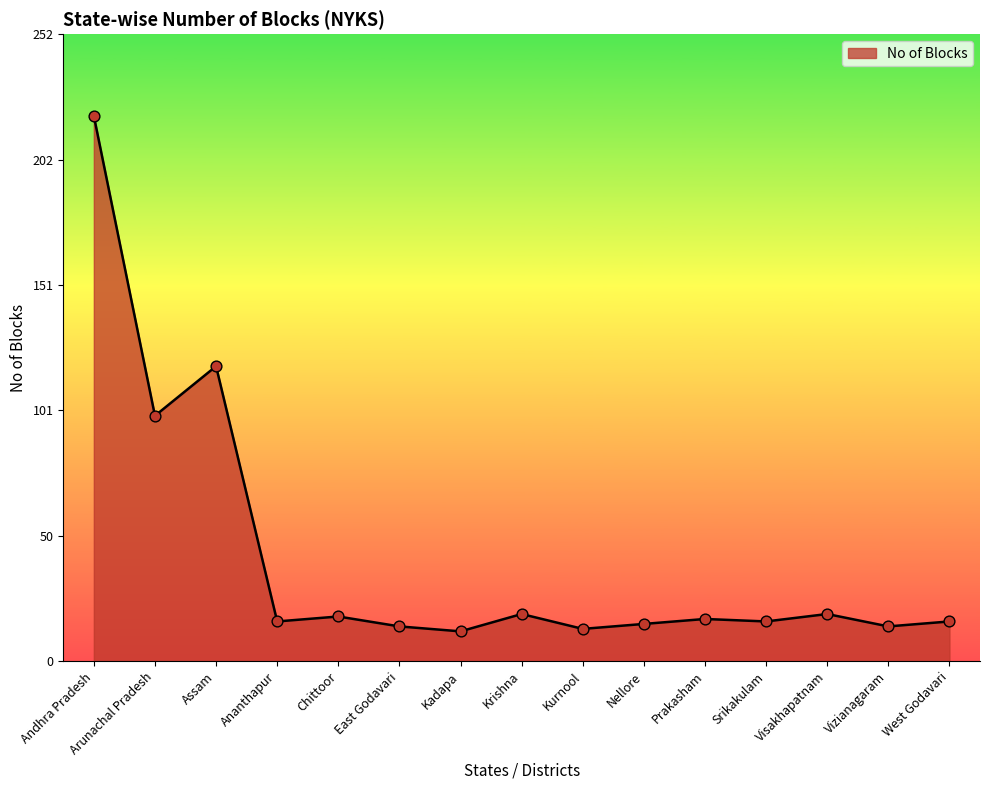

What is the change in value from Assam to Kurnool?

-106